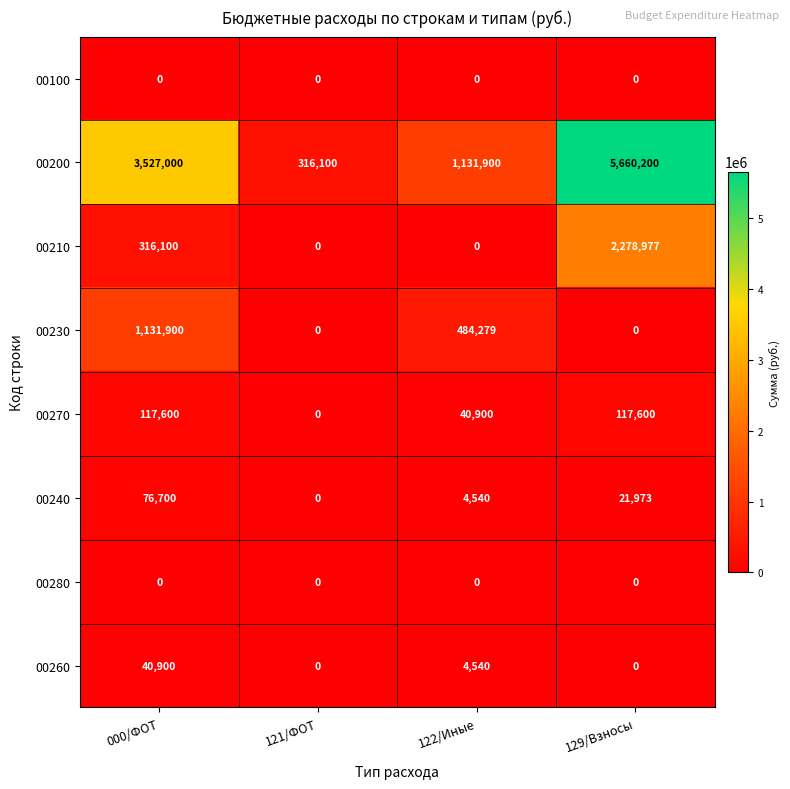

What is the average value of the 00240 series?

25803